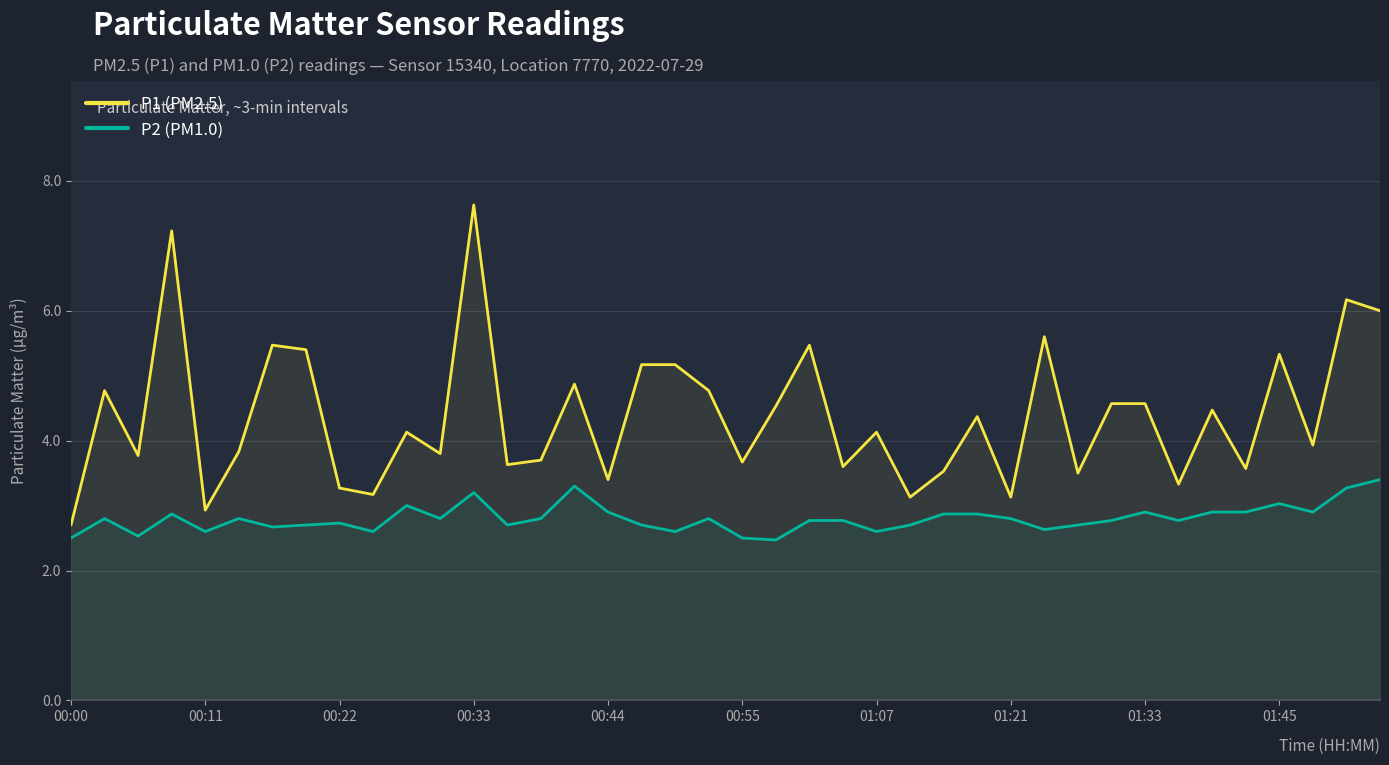

What is the spread (max minus min) of values at 01:45?

2.3